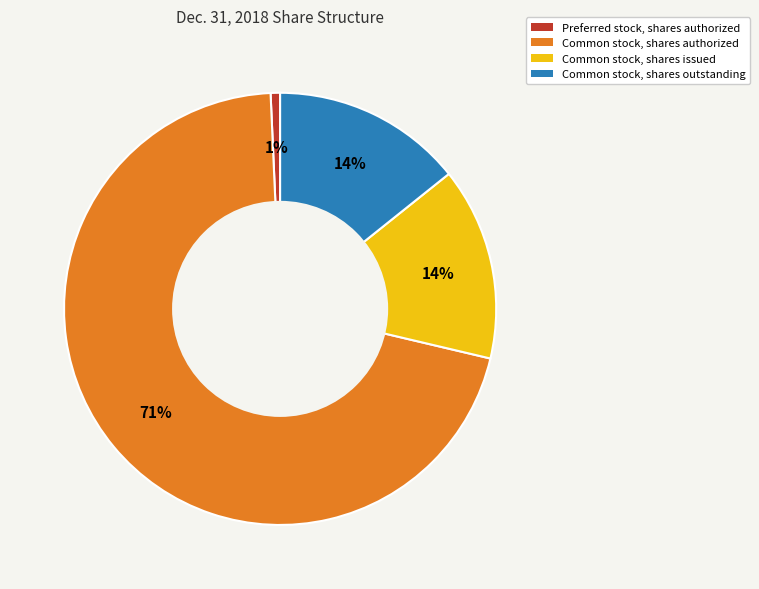

Is it true that Common stock, shares issued is 26% of the pie?

False